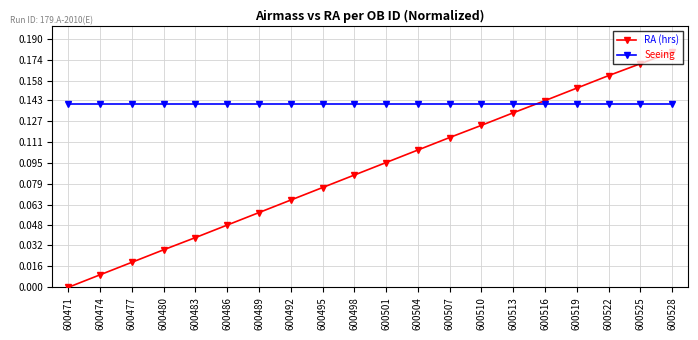

Which series changed the most between 600498 and 600528?

RA (hrs)